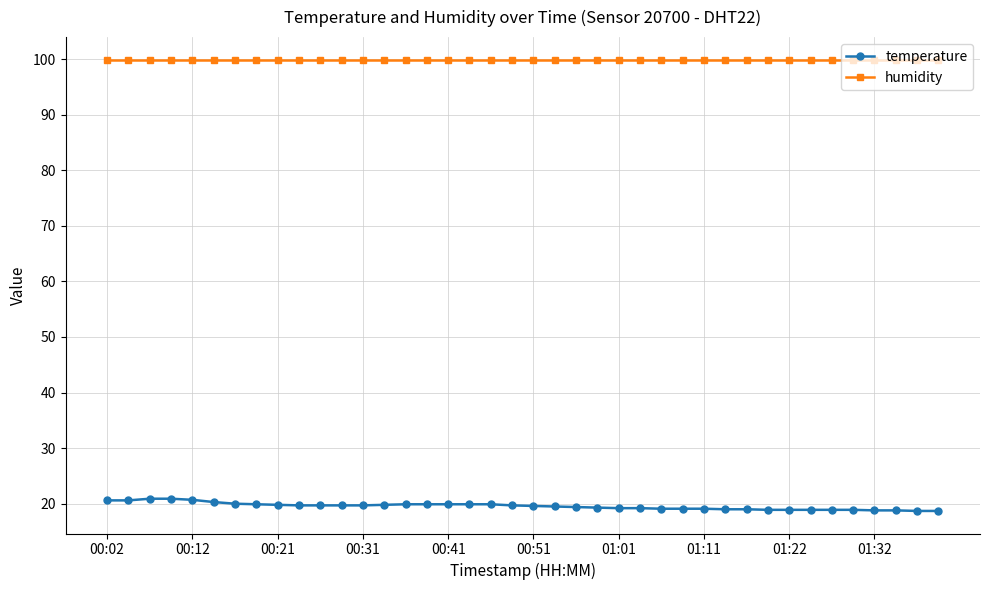

What is the value of the temperature point at the 4th from the left?

20.9